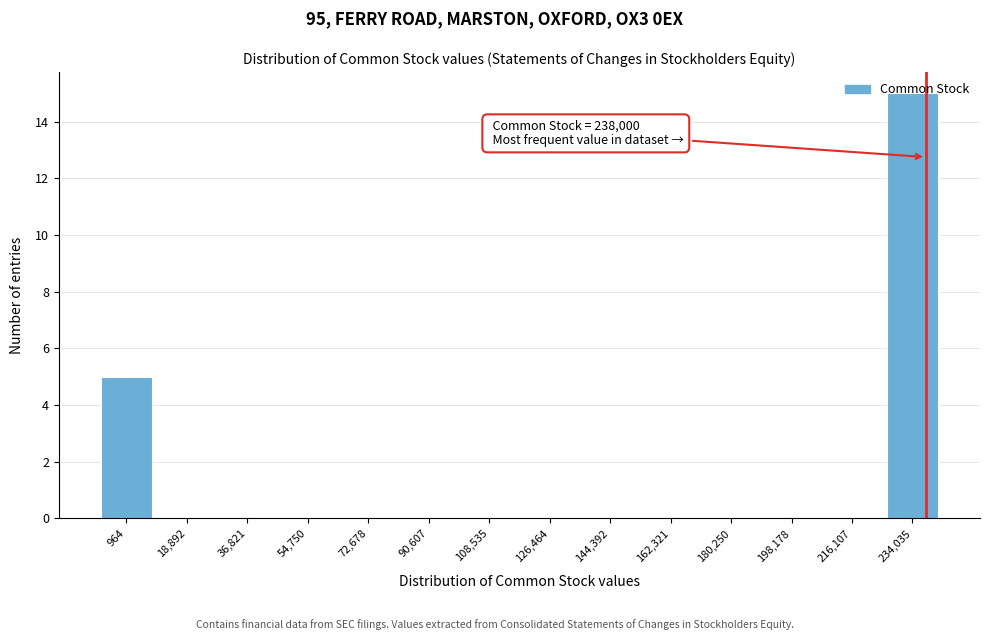

Over which range of the x-axis is the bar tallest?

226000 to 244000